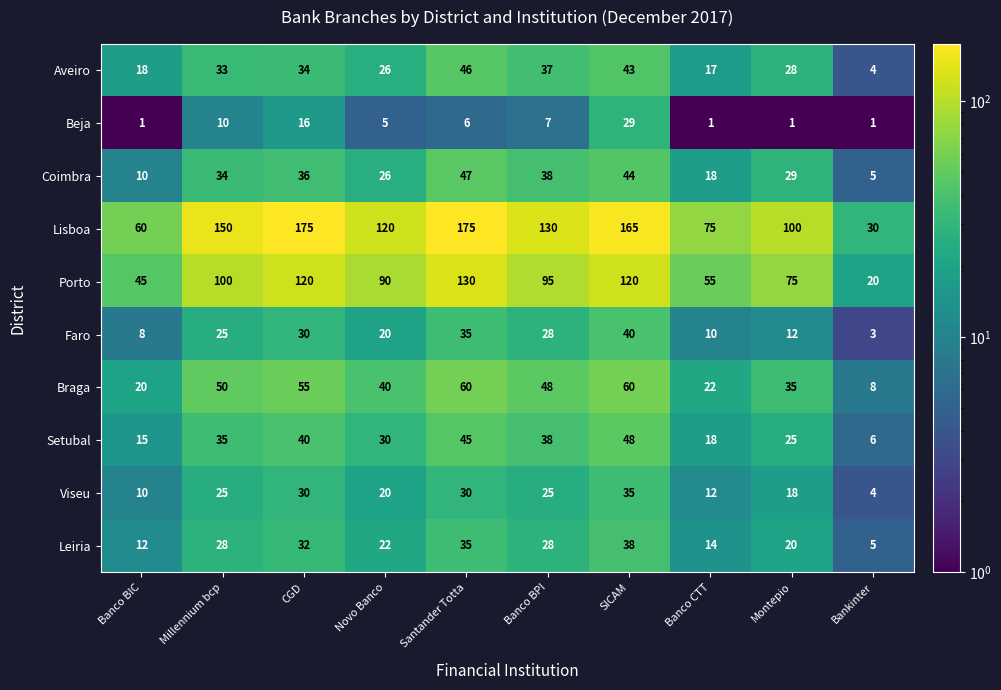

Rank the categories by Faro value from lowest to highest.

Bankinter, Banco BIC, Banco CTT, Montepio, Novo Banco, Millennium bcp, Banco BPI, CGD, Santander Totta, SICAM